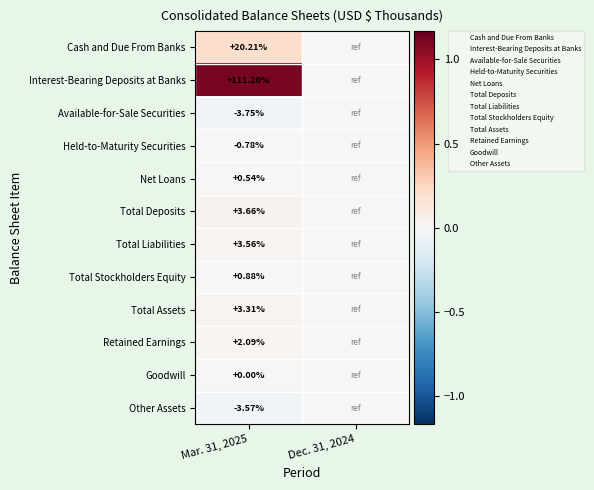

At which label does Available-for-Sale Securities reach its peak?

Dec. 31, 2024